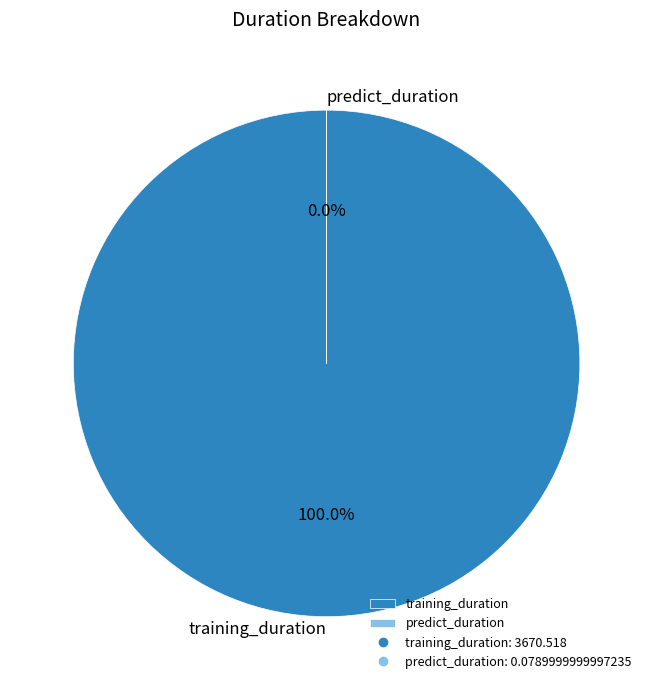

To the nearest percent, what is the average slice percentage?

50%